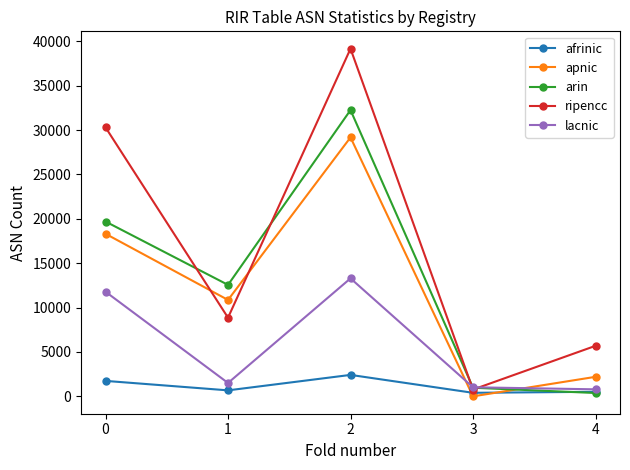

Read the ripencc value at 3.

765